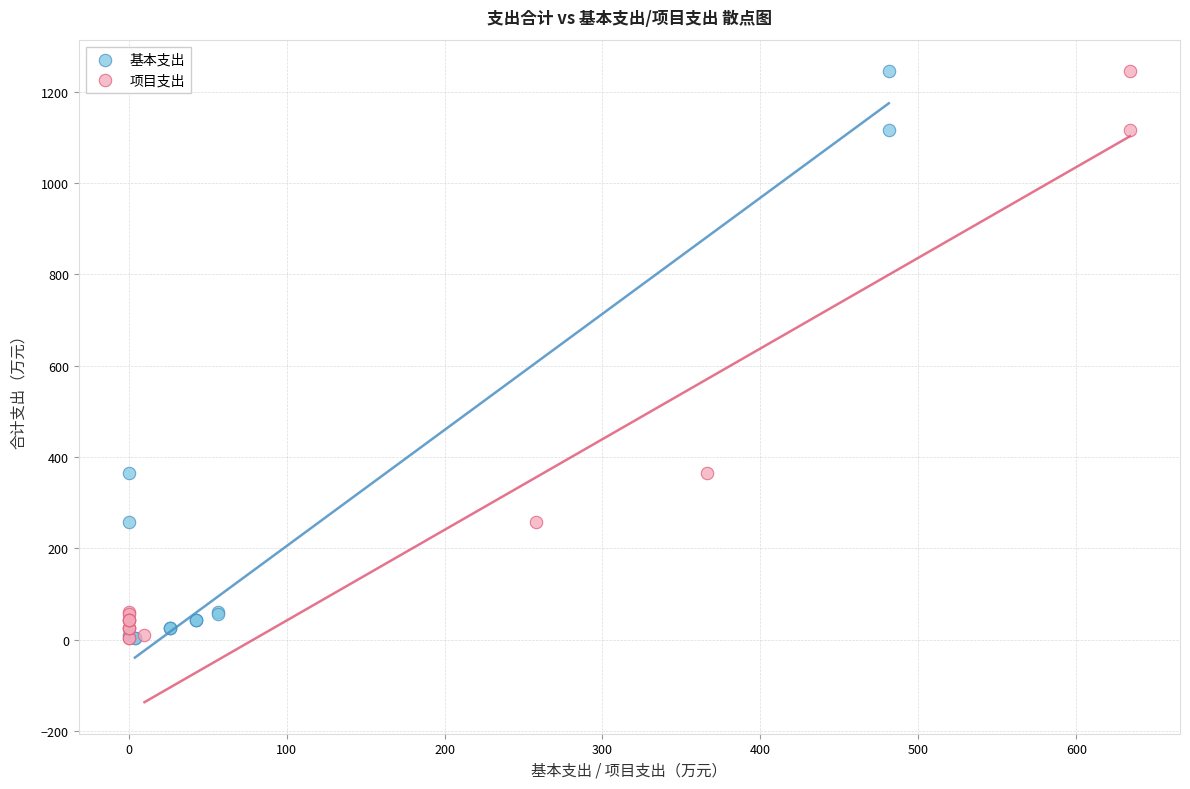

What are all the series names shown in the legend?

基本支出, 项目支出